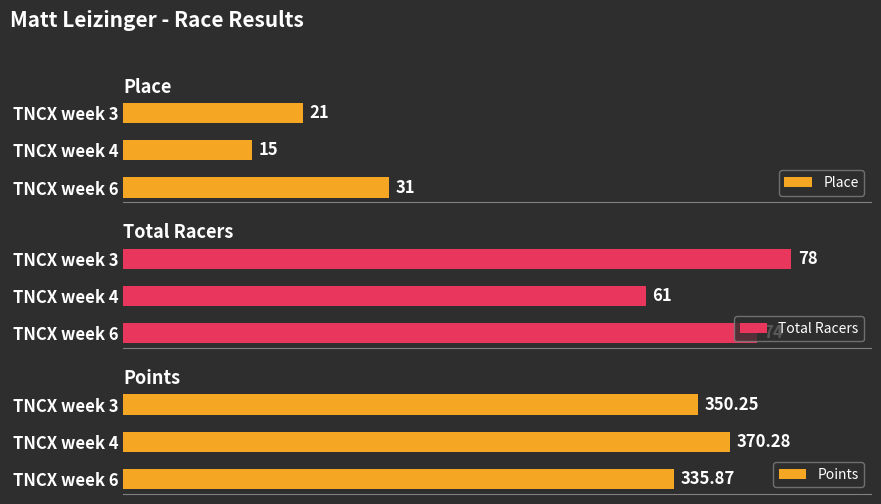

Which category has the highest value in the Place series?

TNCX week 6